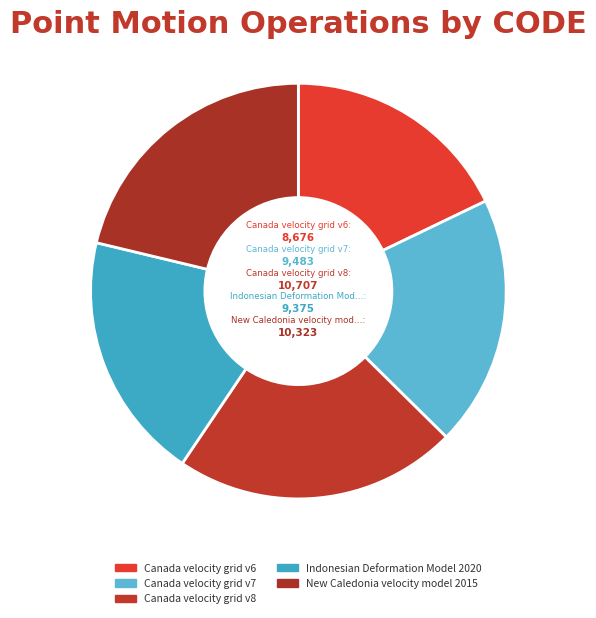

Does Indonesian Deformation Model 2020 represent more than half of the total?

No